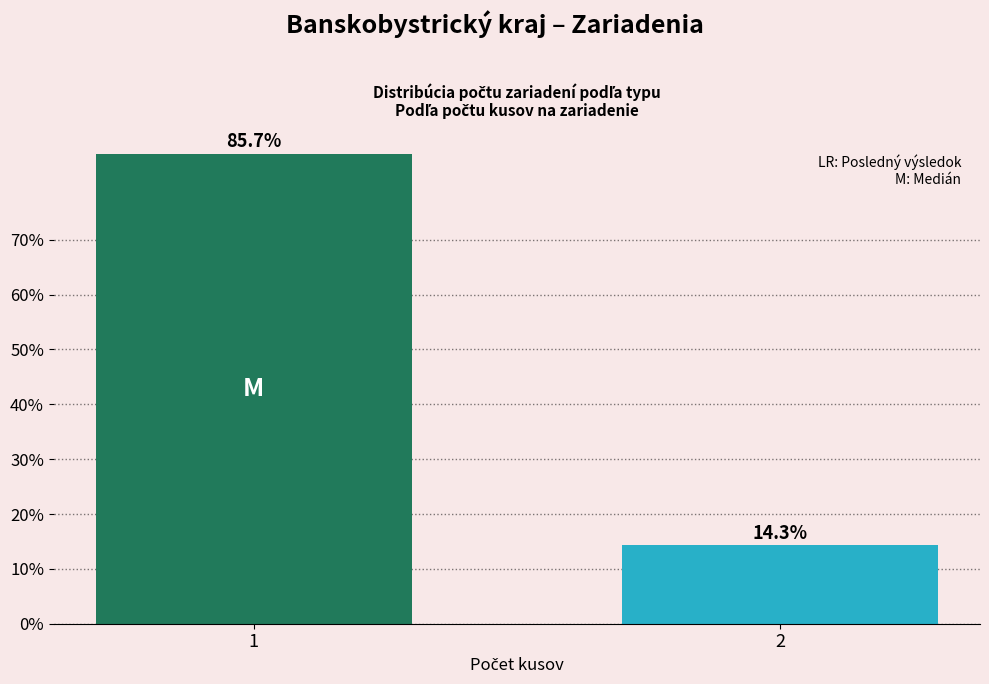

Reading left to right, what are all the values shown in this chart?

85.7	14.3